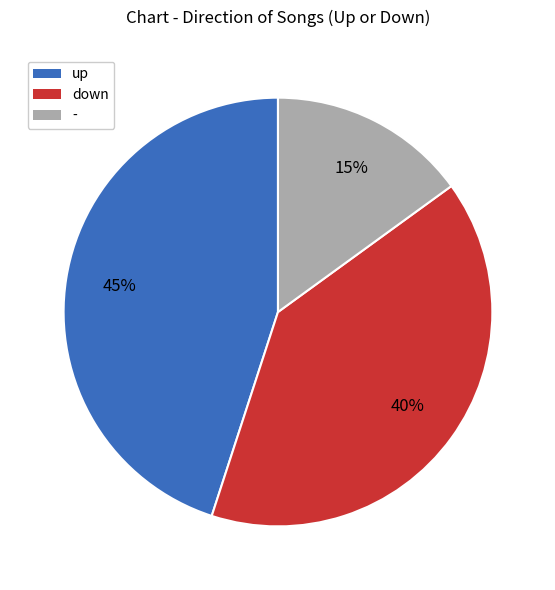

Which category has the smallest portion of the pie?

-